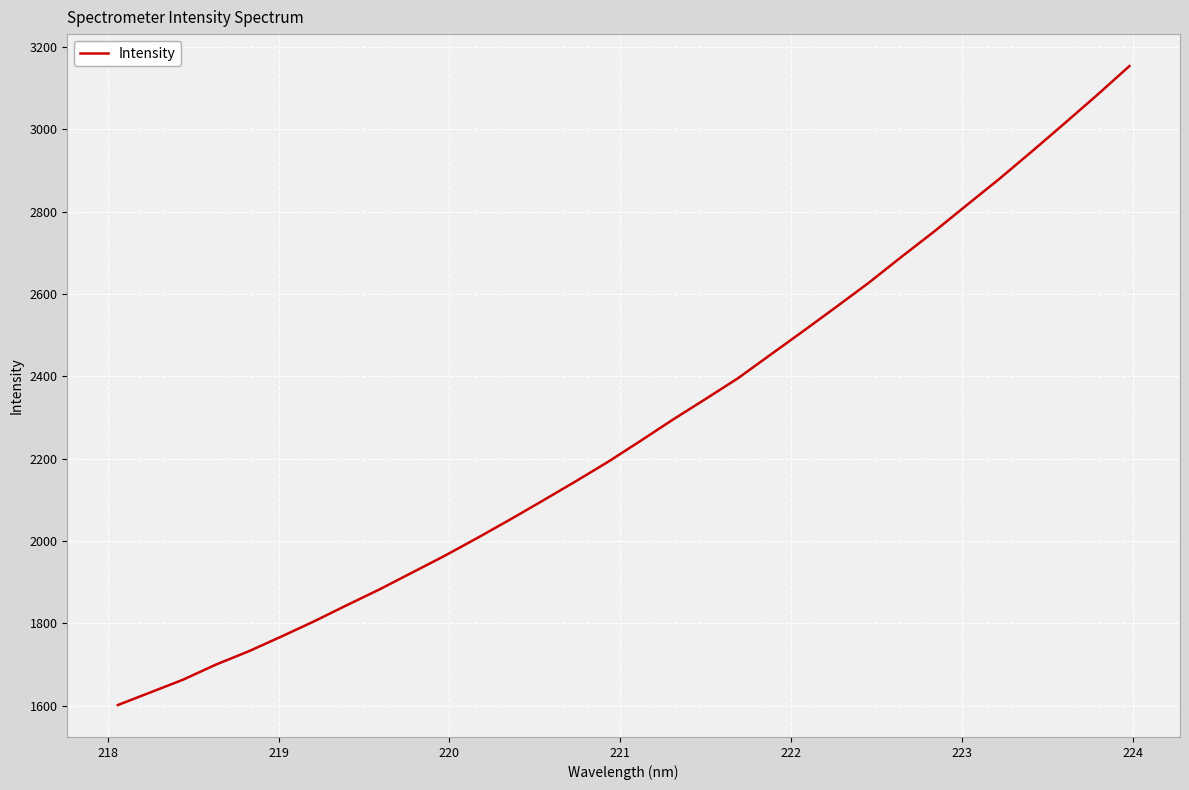

What is the smallest value displayed?

1601.5